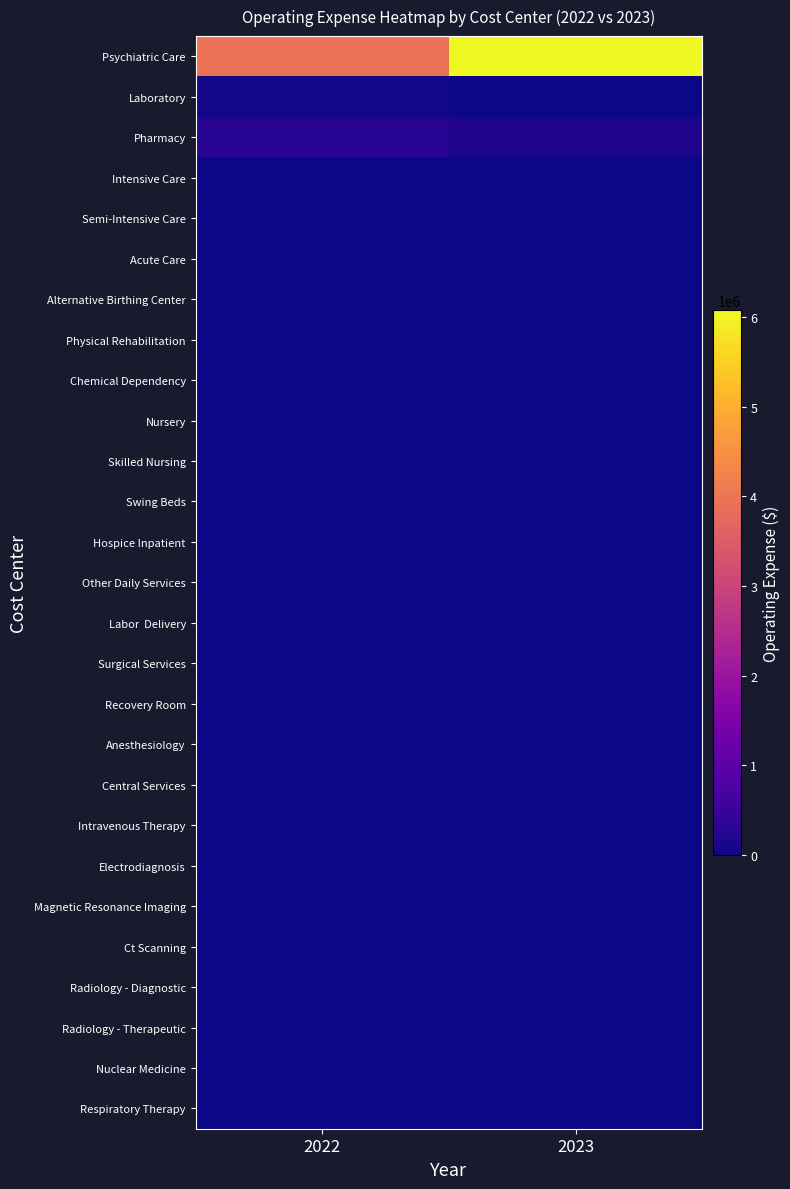

Count the number of categories in the chart.

2